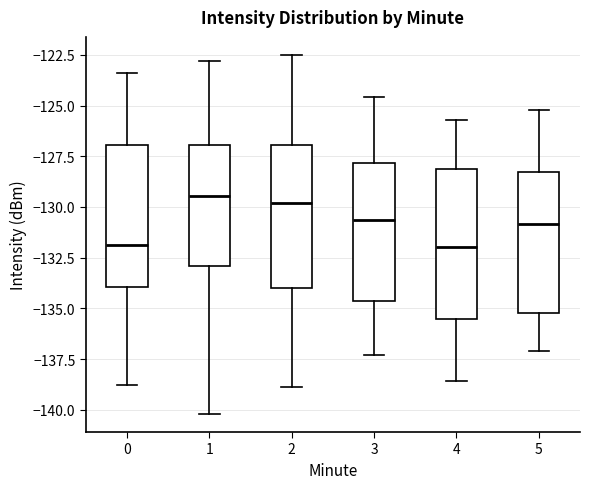

Reading left to right, read every box against the y-axis: the position of its median line, the range the box covers, and the ends of its whiskers. The values are not printed on the chart, so give them approximately, as read against the axis.

0: median -132.0, box -134.0 to -127.0, whiskers -139.0 to -123.5
1: median -129.5, box -133.0 to -127.0, whiskers -140.0 to -123.0
2: median -130.0, box -134.0 to -127.0, whiskers -139.0 to -122.5
3: median -130.5, box -134.5 to -128.0, whiskers -137.5 to -124.5
4: median -132.0, box -135.5 to -128.0, whiskers -138.5 to -125.5
5: median -131.0, box -135.0 to -128.5, whiskers -137.0 to -125.0